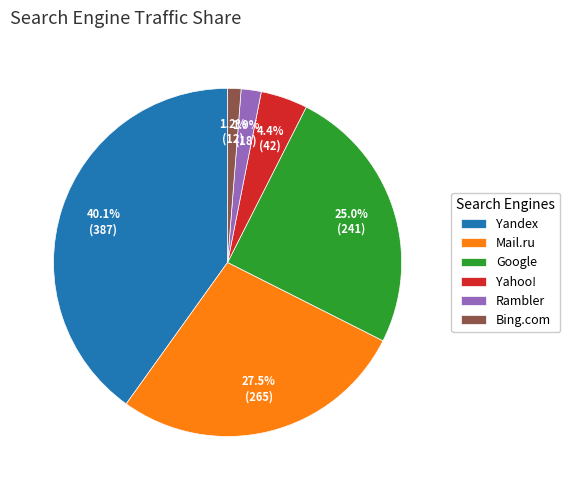

Is there a majority slice in this chart?

No